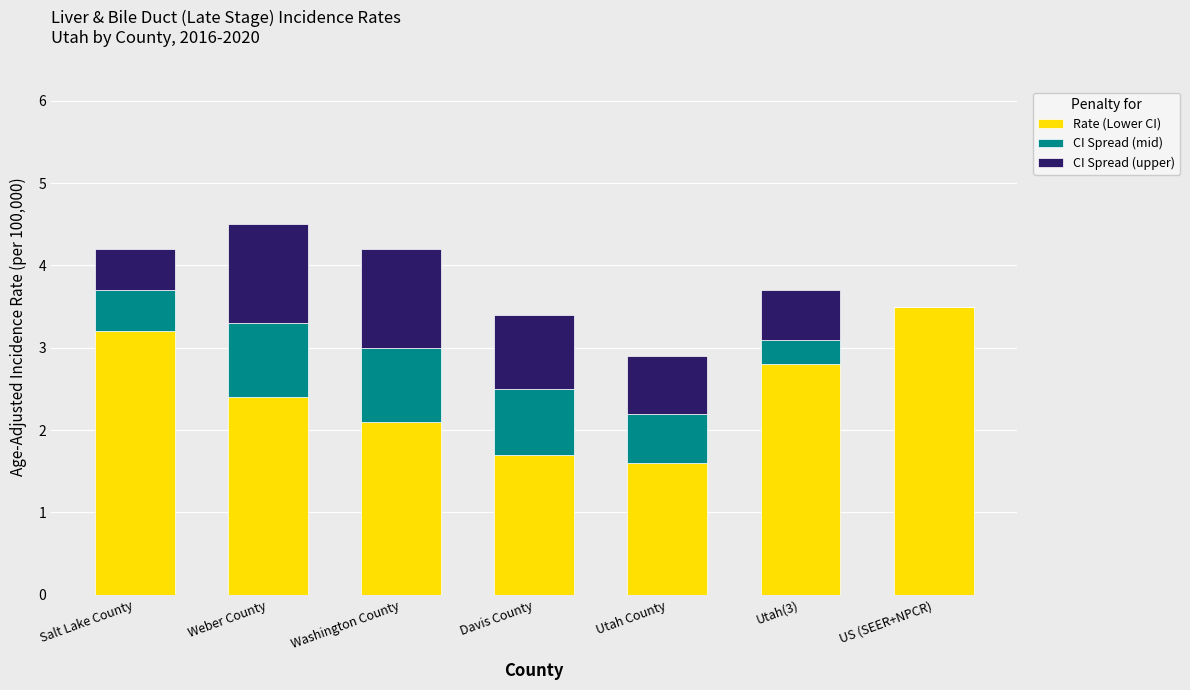

What is the sum of the Rate (Lower CI) values at Davis County and Washington County?

3.8